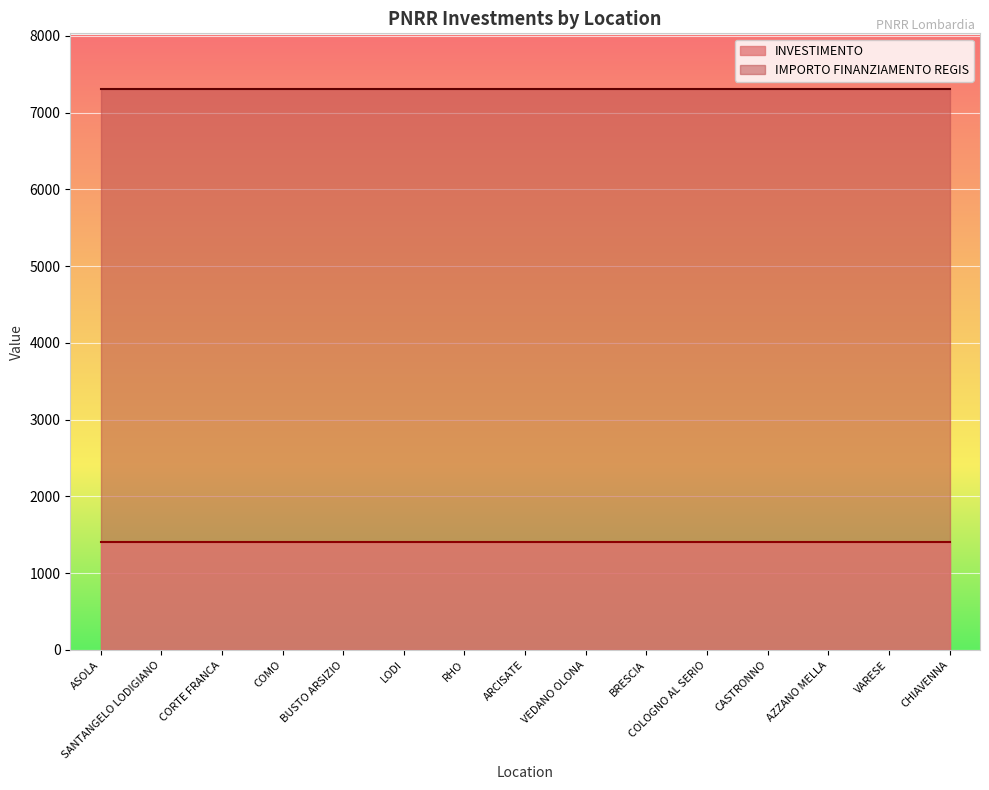

Which series has the largest total across all categories?

IMPORTO FINANZIAMENTO REGIS